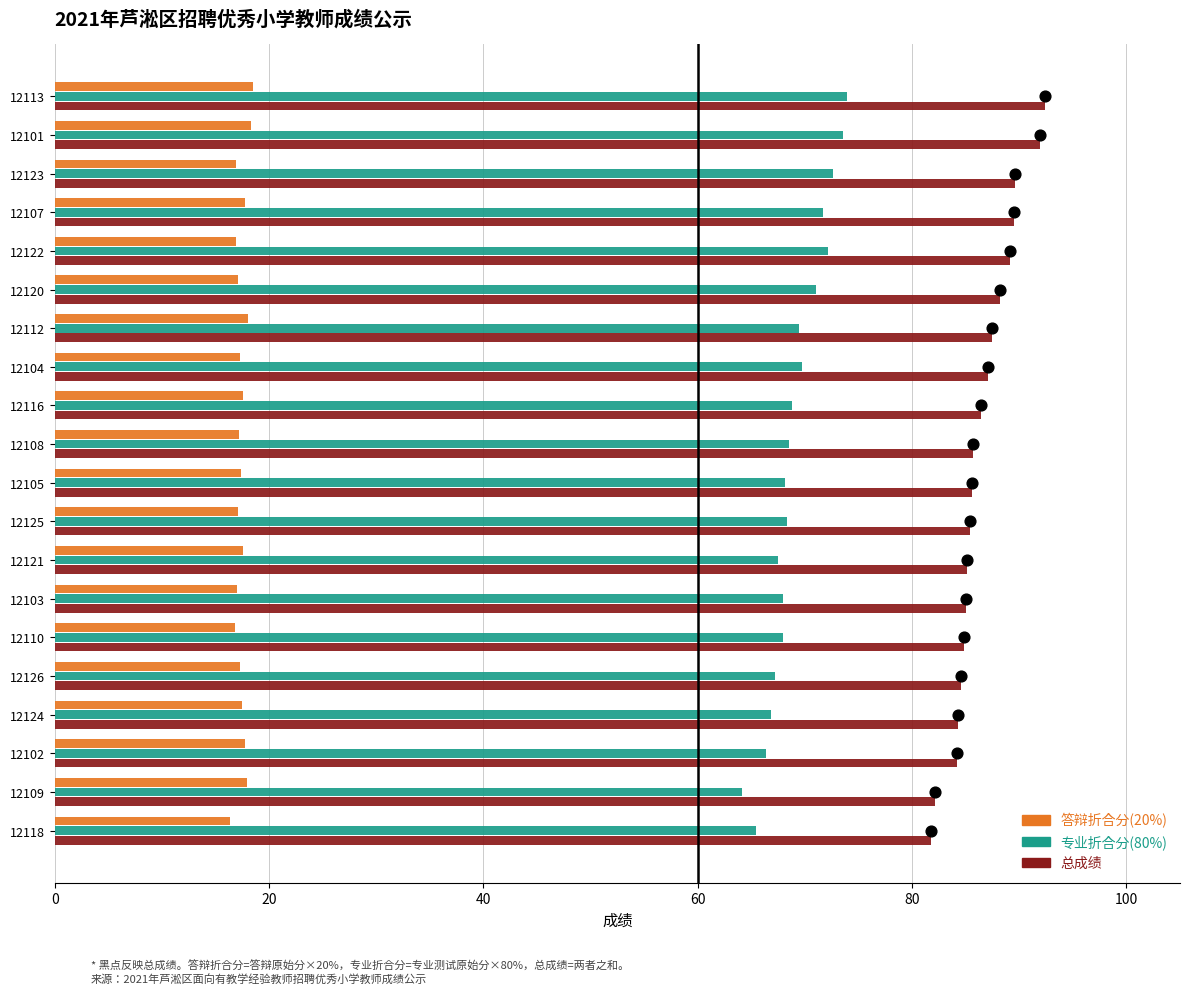

Which series contains the lowest Y value?

答辩折合分(20%)